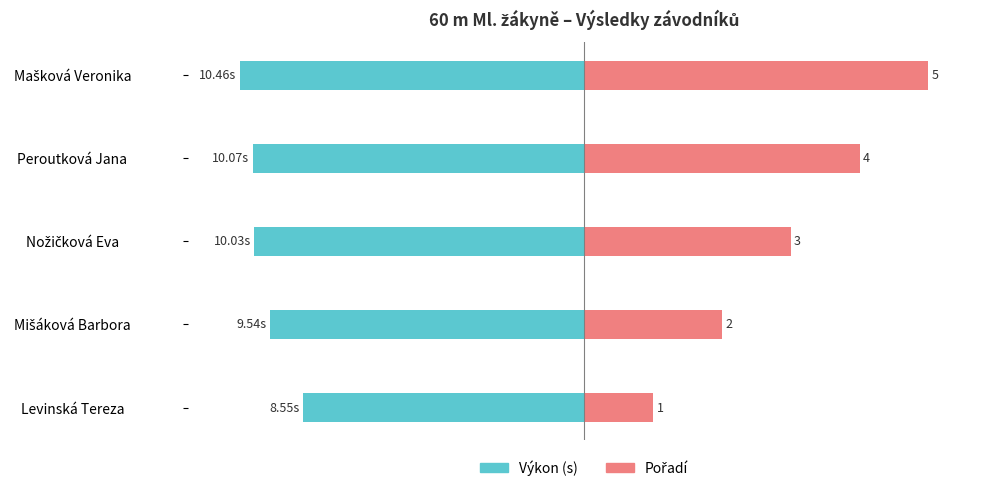

How many bars are there in total?

10